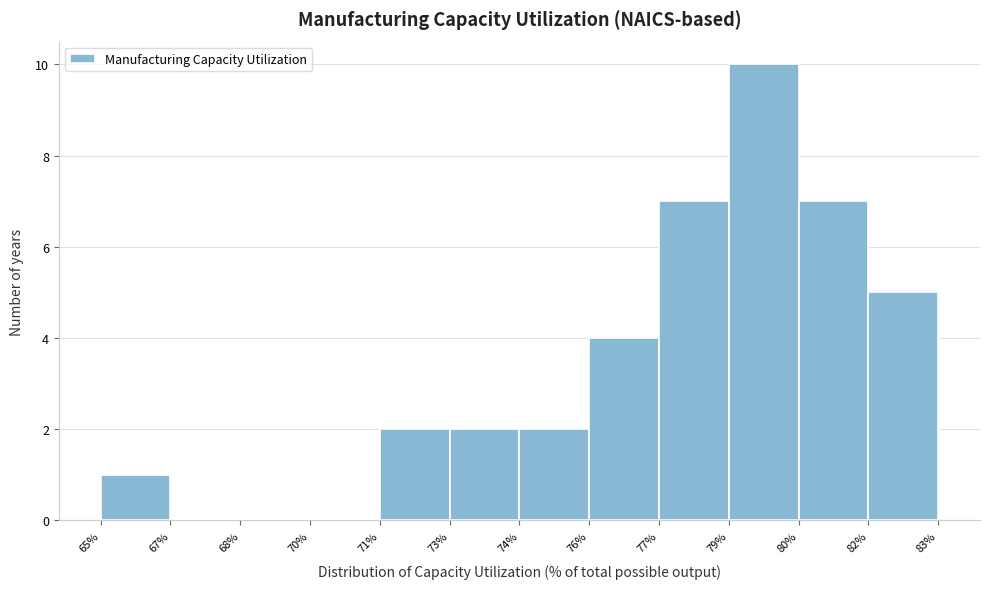

Reading left to right, what are all the values shown in this chart?

65%=1	67%=0	68%=0	70%=0	71%=2	73%=2	74%=2	76%=4	77%=7	79%=10	80%=7	82%=5